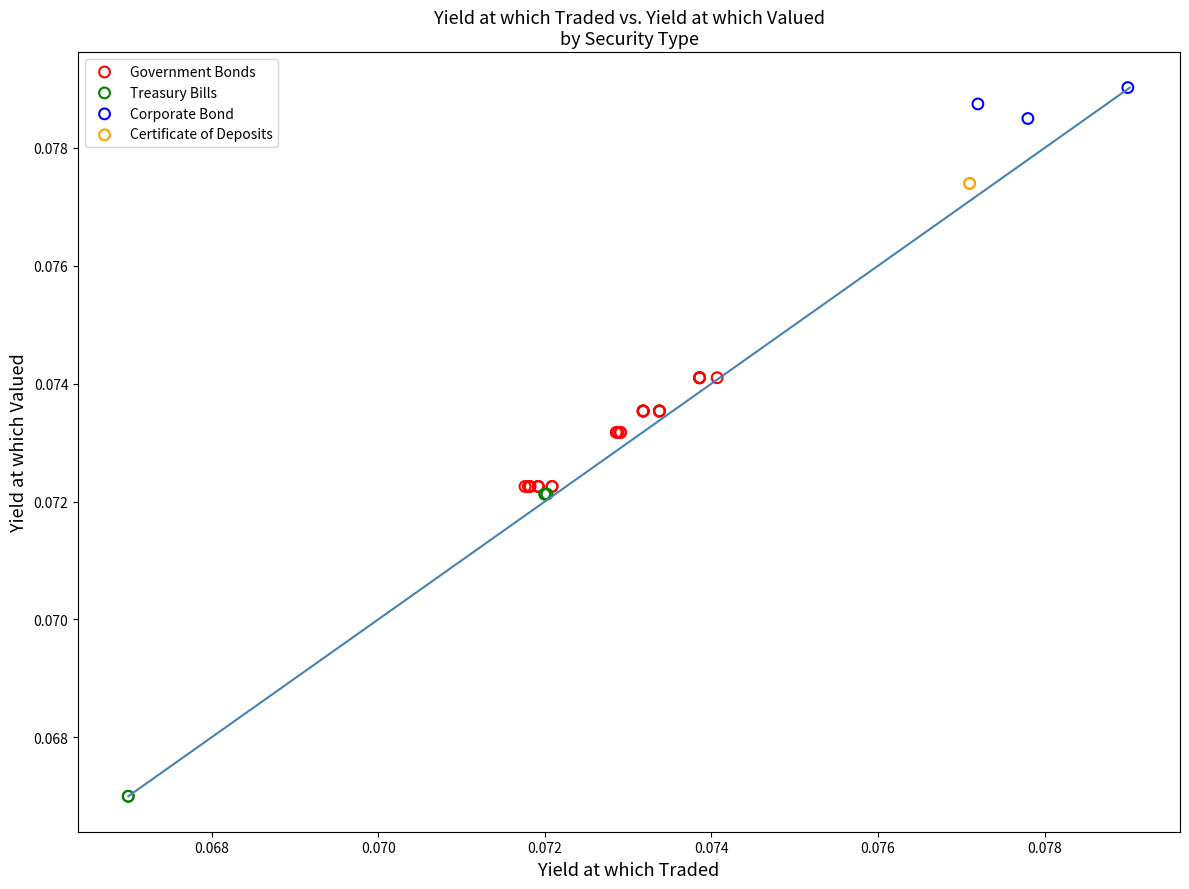

What are all the series names shown in the legend?

Certificate of Deposits, Treasury Bills, Corporate Bond, Government Bonds